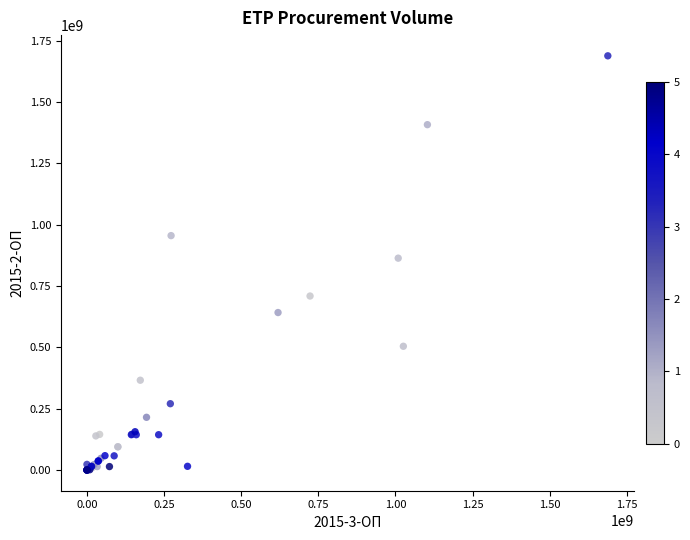

What Y value in the scatter plot is closest to 844093926?

863491452.0